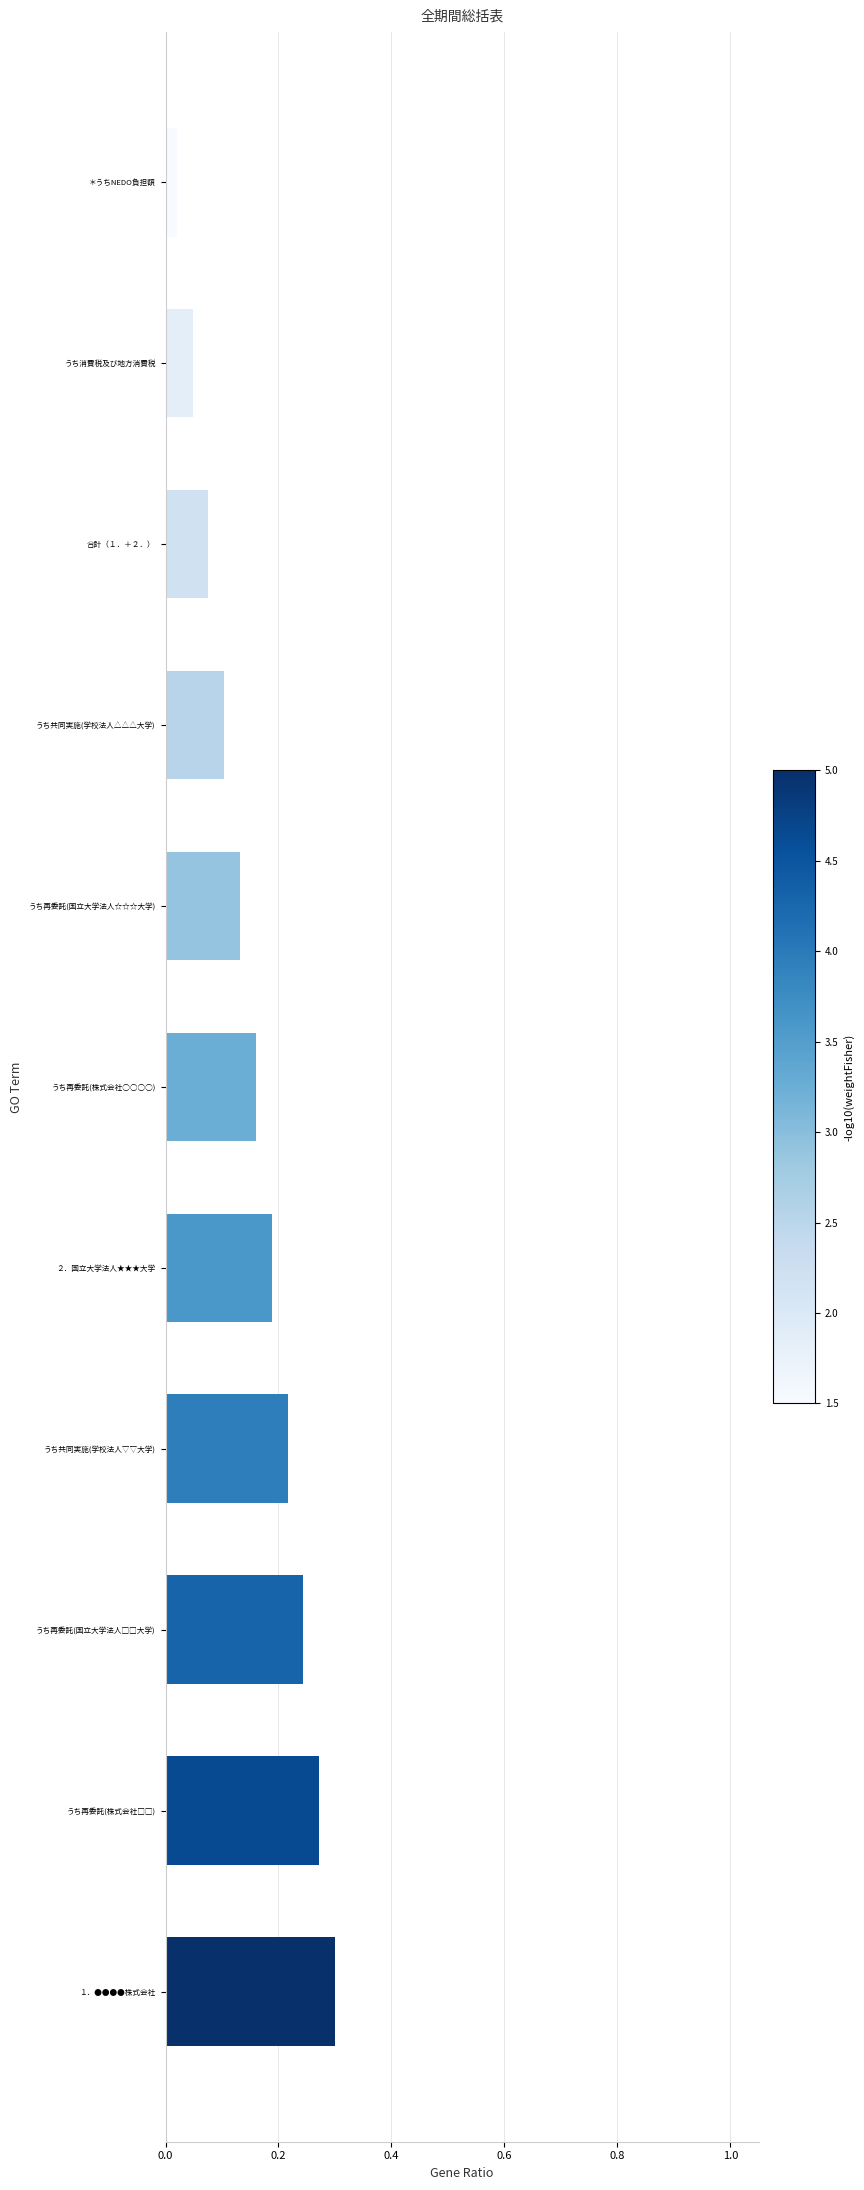

Which category has the lowest value across all series?

＊うちNEDO負担額